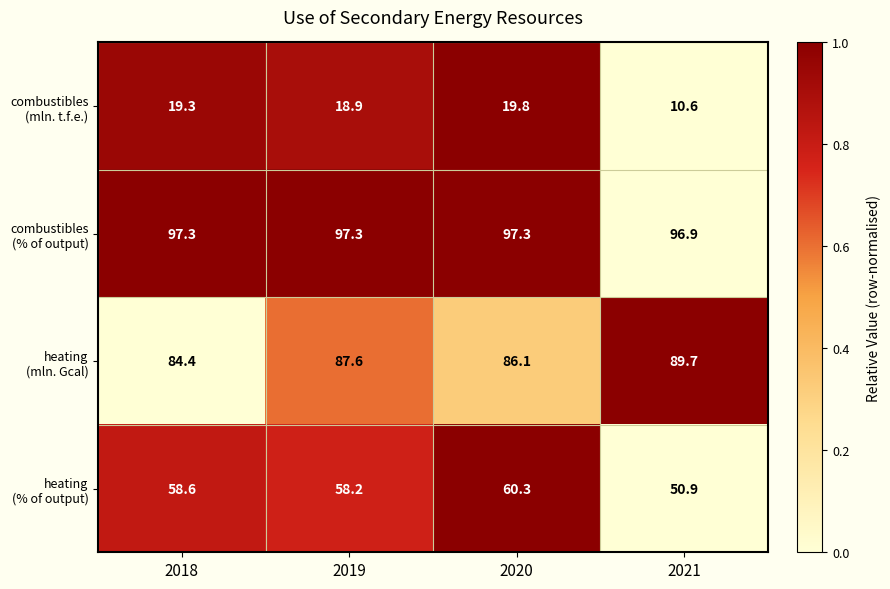

Count the number of data series in this chart.

4